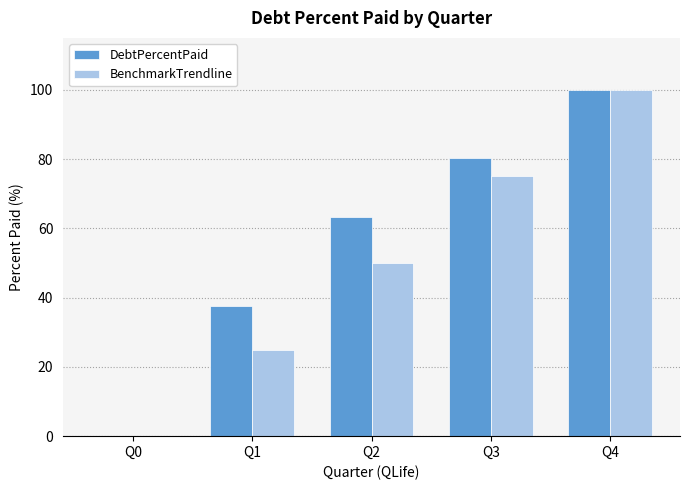

What is the sum of all BenchmarkTrendline values?

250.0